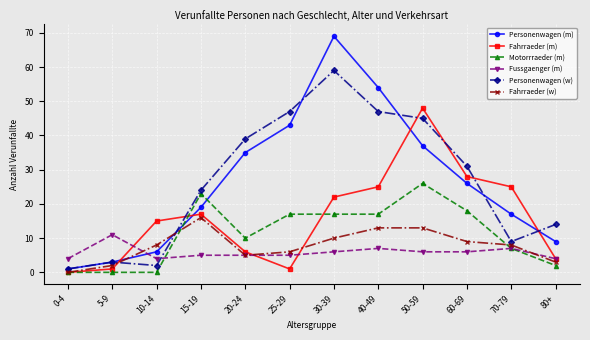

Reading left to right, list all the values displayed in this chart.

Personenwagen (m): 0-4=1	5-9=3	10-14=6	15-19=19	20-24=35	25-29=43	30-39=69	40-49=54	50-59=37	60-69=26	70-79=17	80+=9
Fahrraeder (m): 0-4=0	5-9=1	10-14=15	15-19=17	20-24=6	25-29=1	30-39=22	40-49=25	50-59=48	60-69=28	70-79=25	80+=4
Motorrraeder (m): 0-4=0	5-9=0	10-14=0	15-19=23	20-24=10	25-29=17	30-39=17	40-49=17	50-59=26	60-69=18	70-79=7	80+=2
Fussgaenger (m): 0-4=4	5-9=11	10-14=4	15-19=5	20-24=5	25-29=5	30-39=6	40-49=7	50-59=6	60-69=6	70-79=7	80+=4
Personenwagen (w): 0-4=1	5-9=3	10-14=2	15-19=24	20-24=39	25-29=47	30-39=59	40-49=47	50-59=45	60-69=31	70-79=9	80+=14
Fahrraeder (w): 0-4=0	5-9=2	10-14=8	15-19=16	20-24=5	25-29=6	30-39=10	40-49=13	50-59=13	60-69=9	70-79=8	80+=3